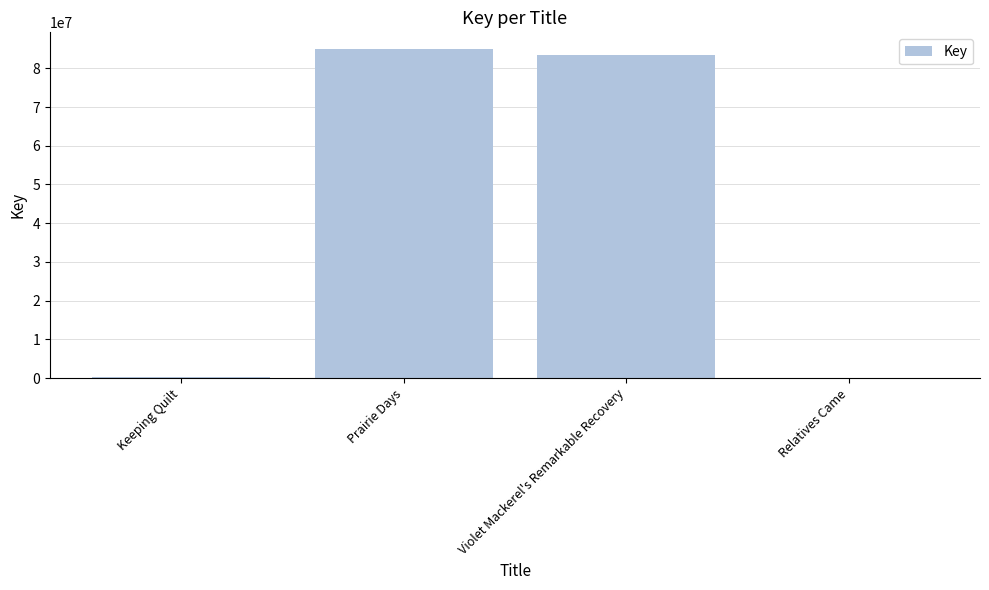

The value at Prairie Days is 147188310. True or false?

False